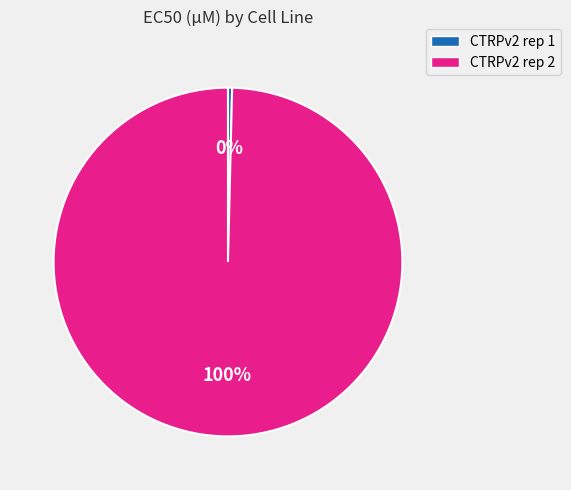

Do CTRPv2 rep 2 and CTRPv2 rep 1 together represent more than half of the pie?

Yes